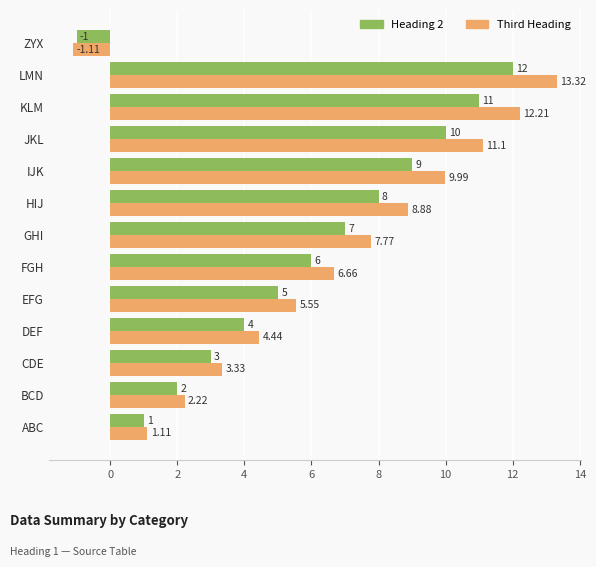

At which label is Third Heading closest to 6?

EFG